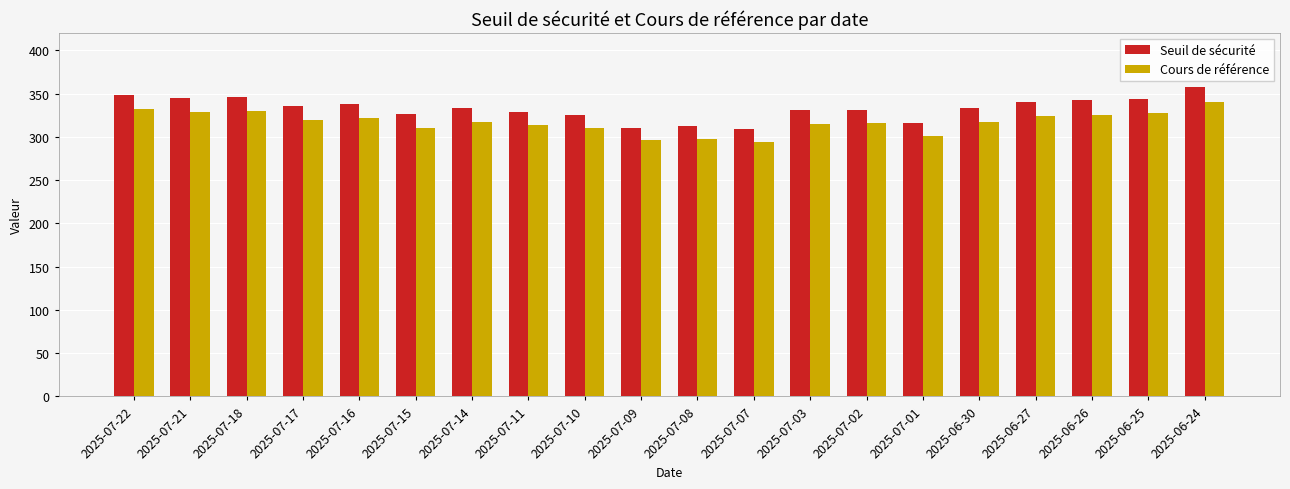

Which series has the widest spread of values?

Seuil de sécurité